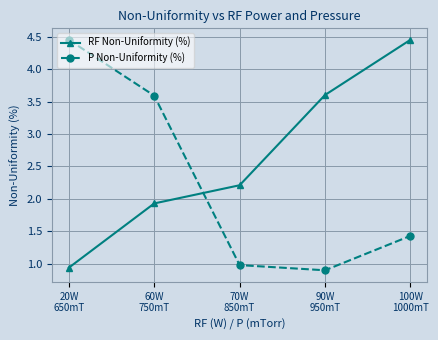

What is the label of the 3rd point from the left?

70W
850mT